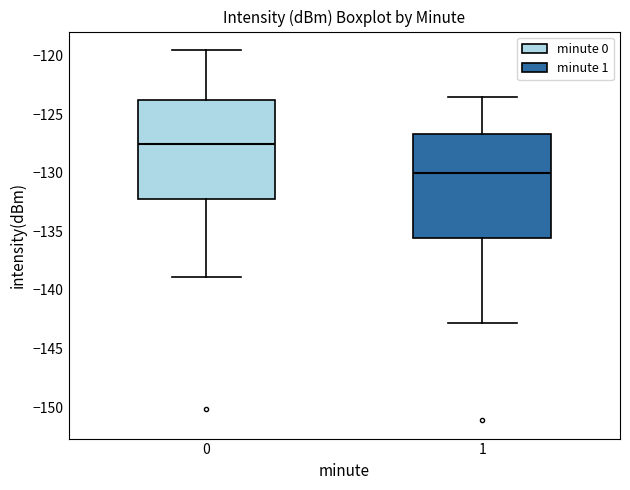

Which box has the lowest median line?

1